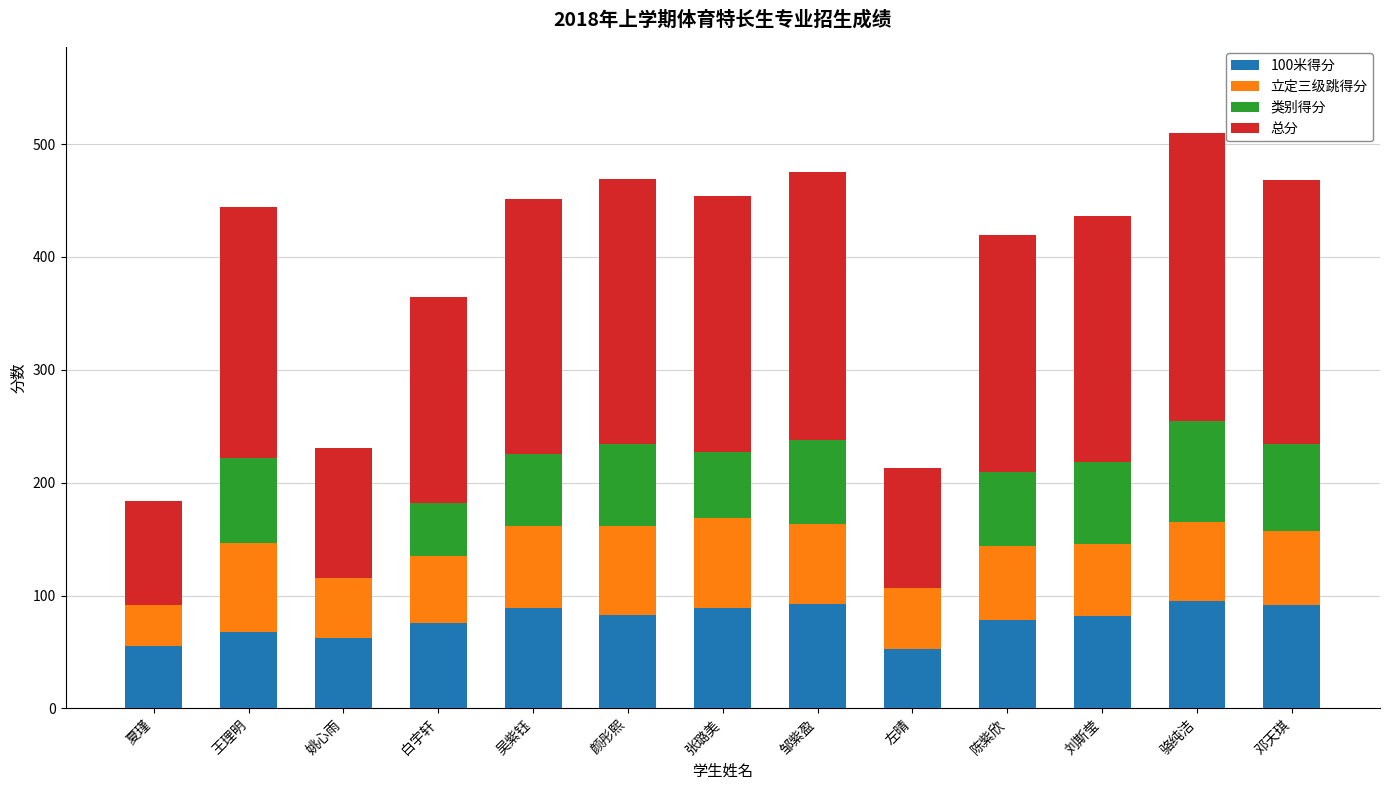

The 100米得分 series shows 81.8 at 刘斯莹. True or false?

True